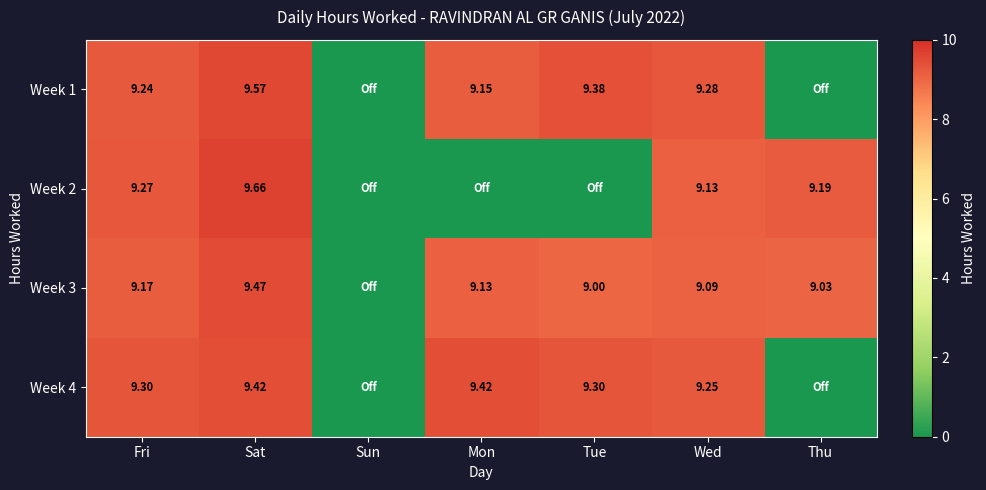

At how many categories does at least one series exceed 7?

6